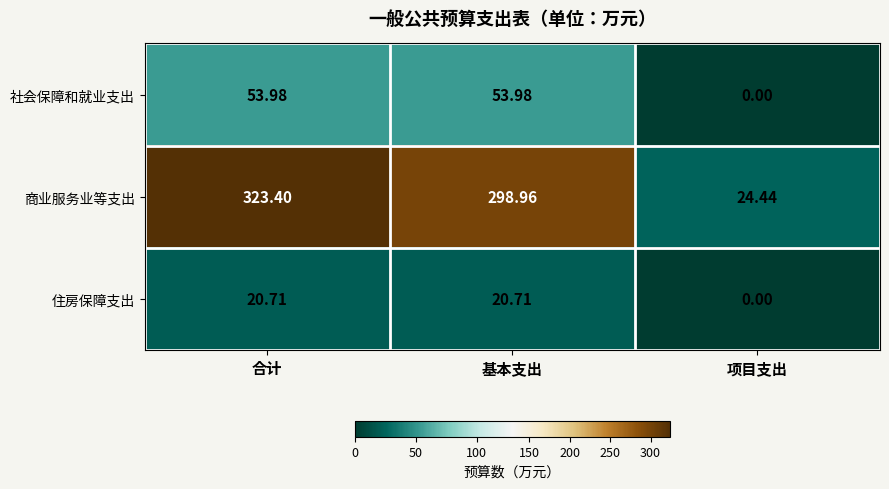

What is the maximum value shown in the chart?

323.4